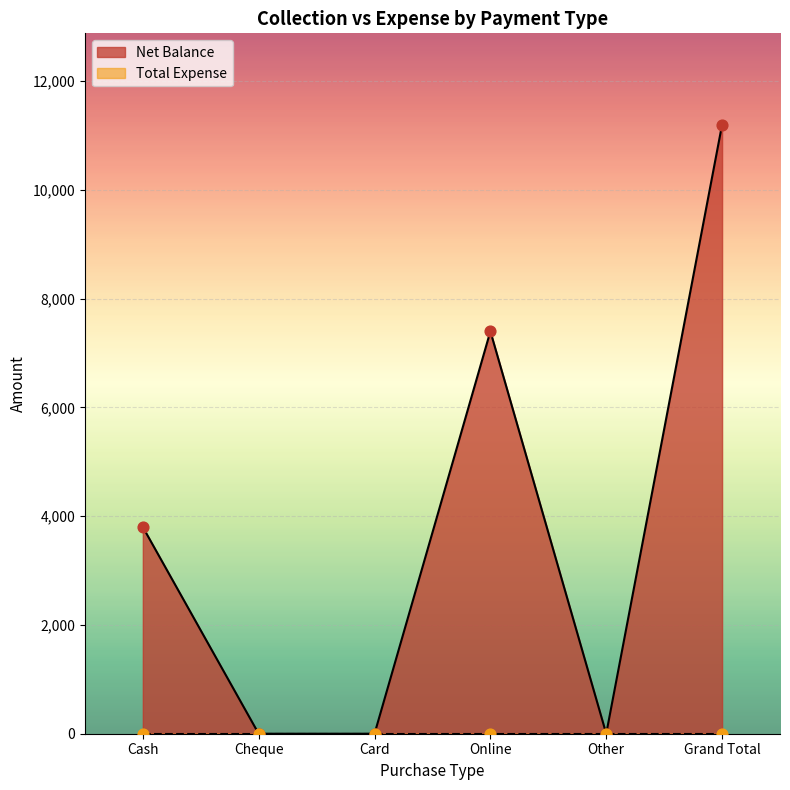

What is the change in value from Other to Grand Total?

+11200